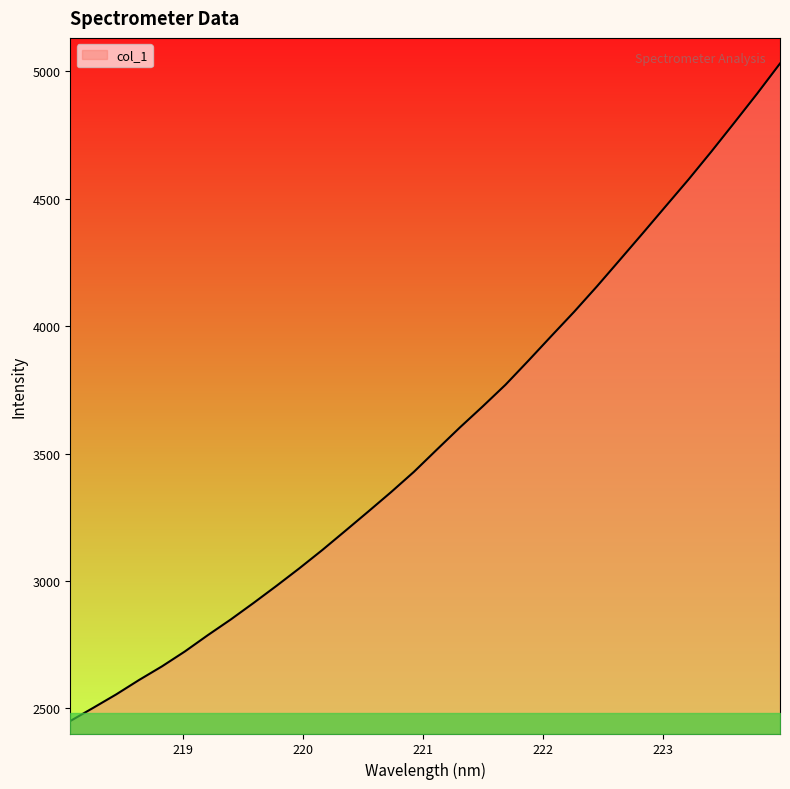

What is the difference between the maximum and minimum values?

2580.6